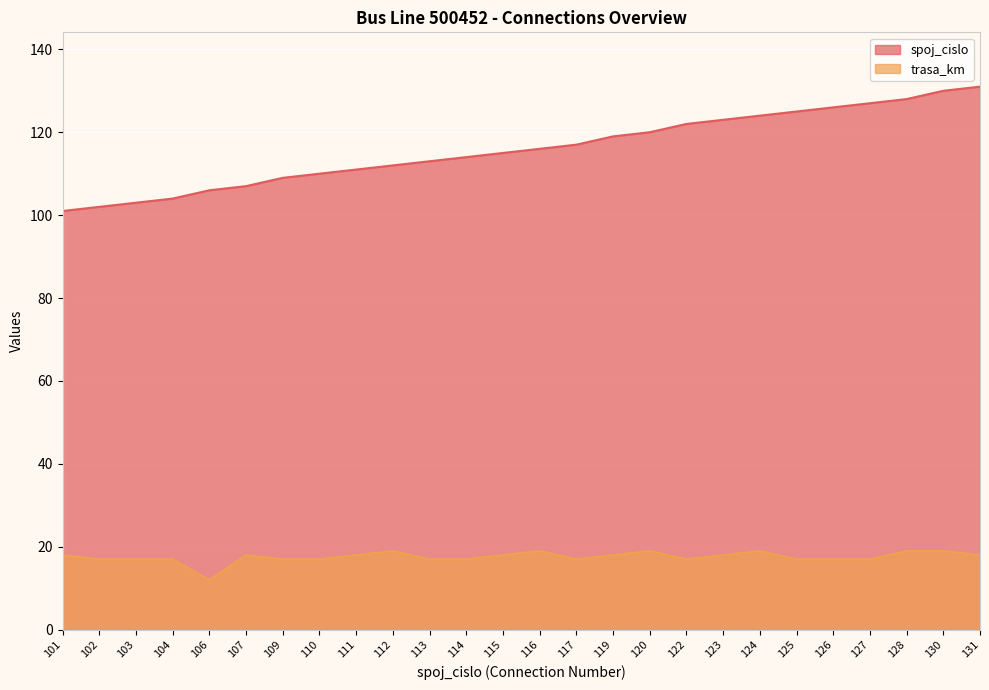

At how many categories does at least one series exceed 57?

26